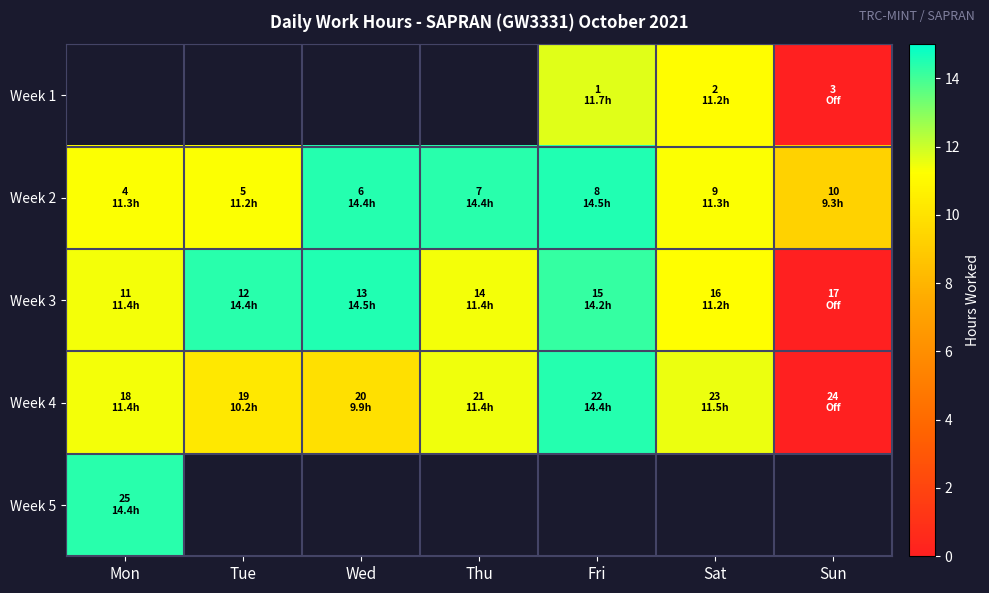

How many data points in Week 3 are less than 11?

1